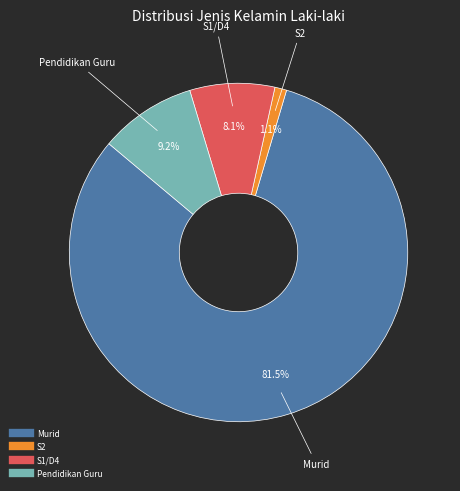

What is the largest slice in the pie chart?

Murid